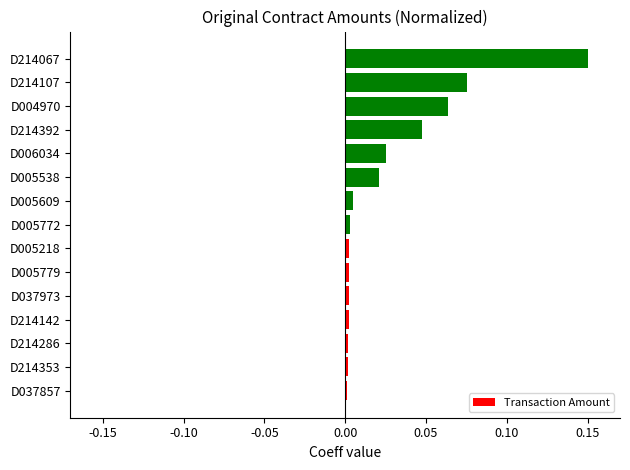

Does the chart contain any negative values?

No